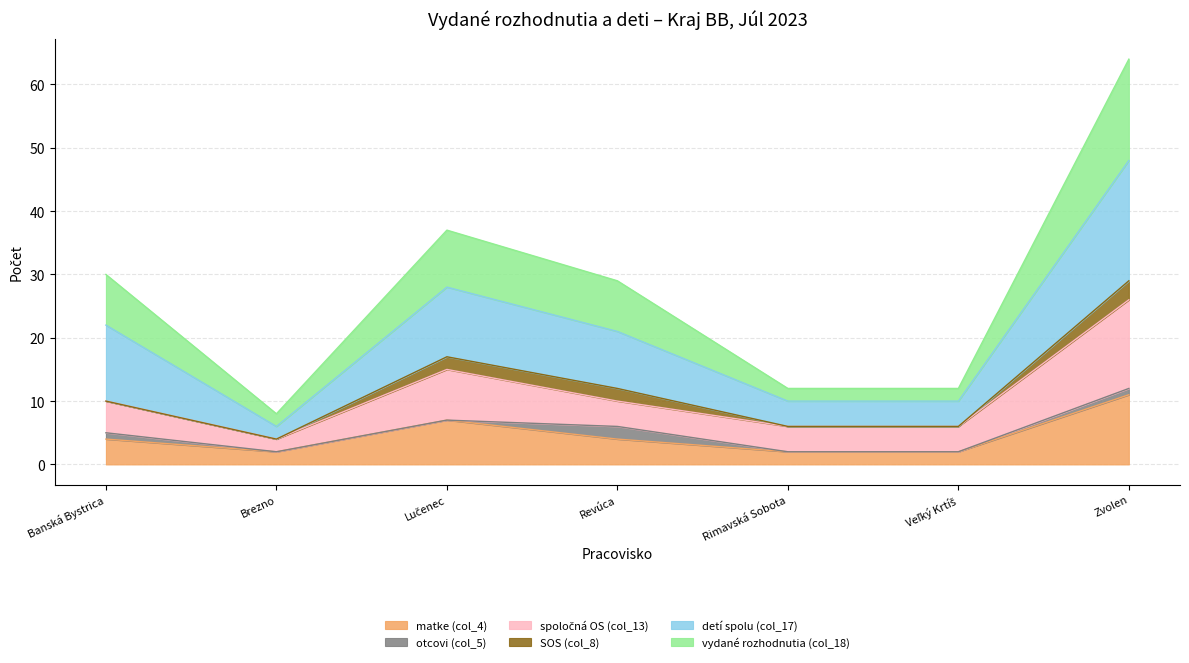

Is the value of spoločná OS (col_13) at Revúca greater than the value of detí spolu (col_17) at Lučenec?

No